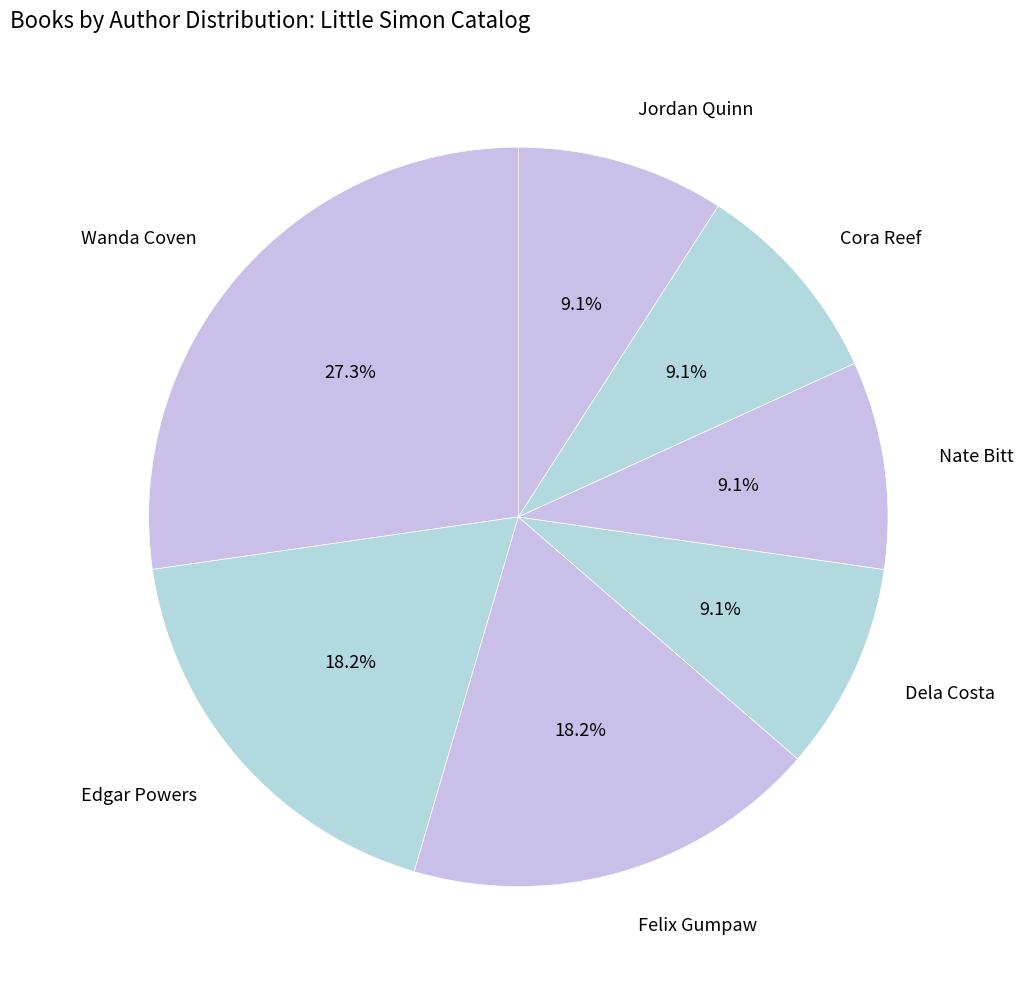

What is the largest slice in the pie chart?

Wanda Coven